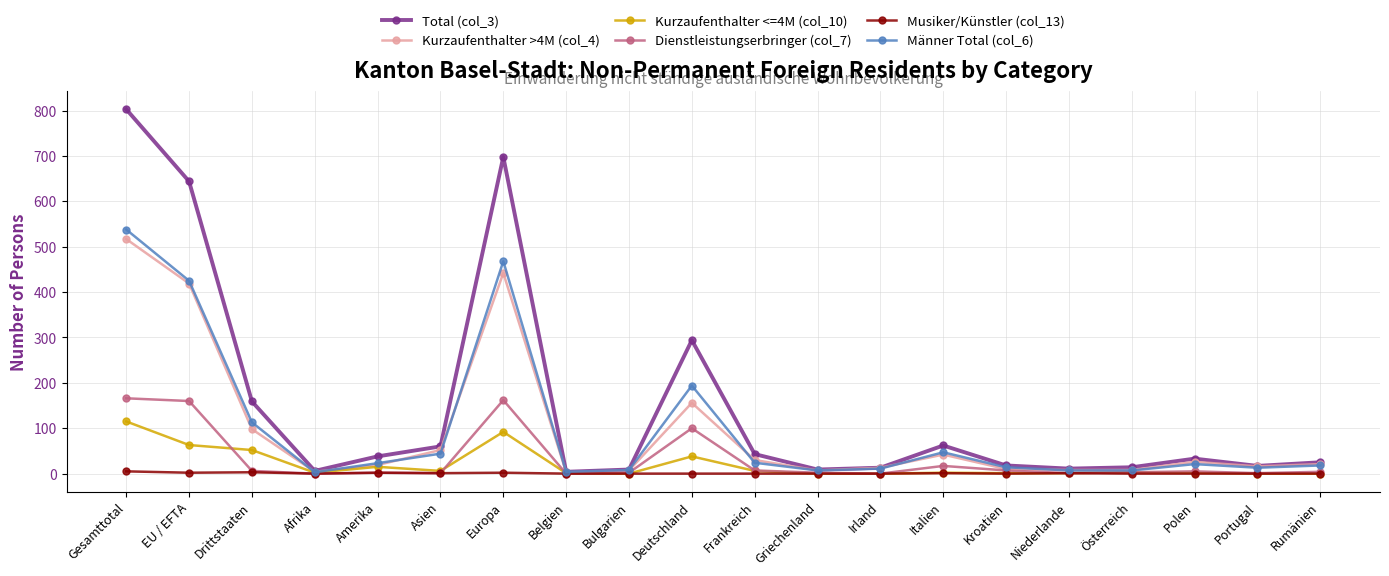

Rank the series by their maximum value, from highest to lowest.

Total (col_3), Männer Total (col_6), Kurzaufenthalter >4M (col_4), Dienstleistungserbringer (col_7), Kurzaufenthalter <=4M (col_10), Musiker/Künstler (col_13)